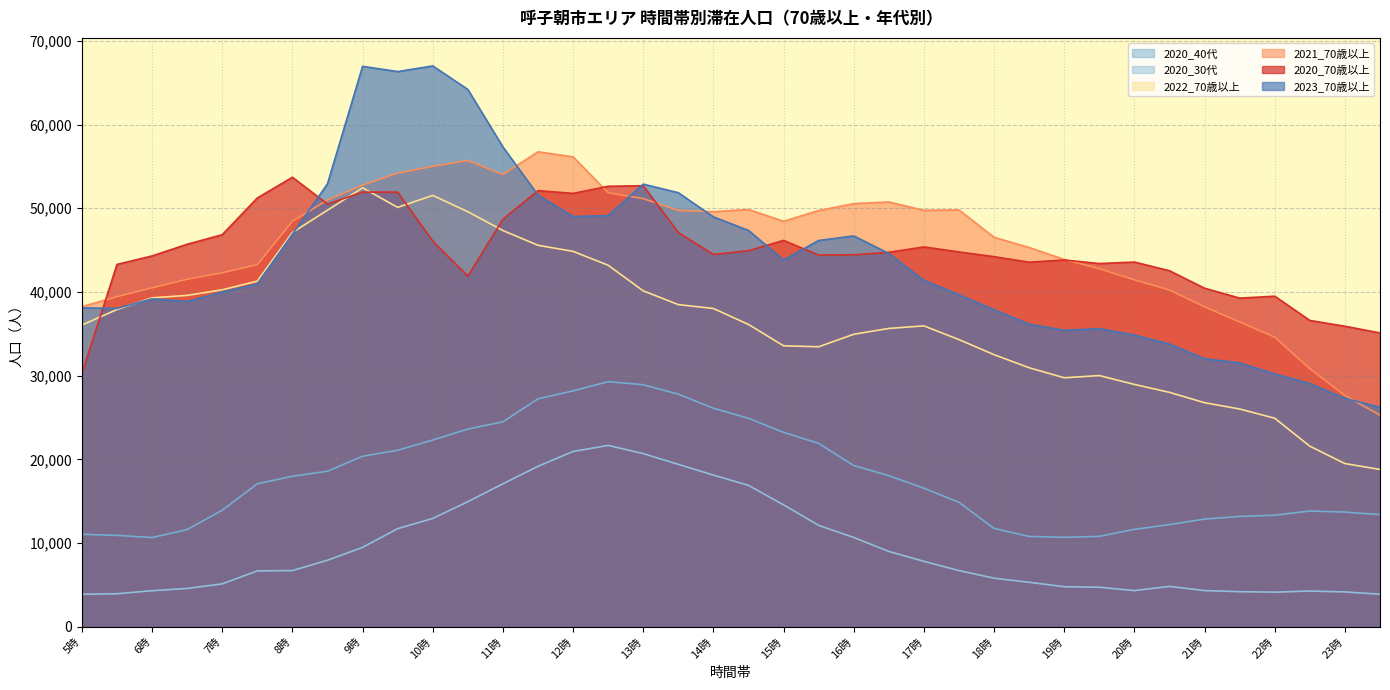

Reading left to right, what are all the values shown in this chart?

2020_70歳以上: 5時=30269	5時半=43294	6時=44309	6時半=45705	7時=46843	7時半=51234	8時=53704	8時半=50511	9時=51934	9時半=51932	10時=46082	10時半=41904	11時=48687	11時半=52108	12時=51778	12時半=52630	13時=52696	13時半=47108	14時=44480	14時半=44938	15時=46165	15時半=44415	16時=44448	16時半=44743	17時=45385	17時半=44785	18時=44222	18時半=43559	19時=43828	19時半=43400	20時=43579	20時半=42541	21時=40454	21時半=39271	22時=39501	22時半=36605	23時=35914	23時半=35111
2021_70歳以上: 5時=38256	5時半=39444	6時=40497	6時半=41525	7時=42298	7時半=43267	8時=48441	8時半=50992	9時=52768	9時半=54205	10時=55009	10時半=55713	11時=54040	11時半=56741	12時=56146	12時半=51853	13時=51153	13時半=49741	14時=49595	14時半=49855	15時=48449	15時半=49733	16時=50559	16時半=50752	17時=49760	17時半=49803	18時=46533	18時半=45318	19時=43885	19時半=42783	20時=41455	20時半=40244	21時=38233	21時半=36426	22時=34606	22時半=30847	23時=27646	23時半=25285
2022_70歳以上: 5時=36057	5時半=37914	6時=39304	6時半=39597	7時=40266	7時半=41299	8時=47112	8時半=49774	9時=52448	9時半=50109	10時=51540	10時半=49591	11時=47345	11時半=45581	12時=44854	12時半=43197	13時=40140	13時半=38497	14時=38031	14時半=36127	15時=33577	15時半=33461	16時=34956	16時半=35649	17時=35959	17時半=34316	18時=32515	18時半=30955	19時=29758	19時半=30023	20時=28962	20時半=28018	21時=26781	21時半=26028	22時=24926	22時半=21587	23時=19511	23時半=18808
2023_70歳以上: 5時=38112	5時半=38038	6時=39182	6時半=38873	7時=39989	7時半=40971	8時=46897	8時半=52925	9時=66953	9時半=66326	10時=67001	10時半=64195	11時=57328	11時半=51568	12時=49019	12時半=49126	13時=52886	13時半=51859	14時=48970	14時半=47356	15時=43823	15時半=46155	16時=46698	16時半=44597	17時=41390	17時半=39681	18時=37883	18時半=36162	19時=35428	19時半=35619	20時=34863	20時半=33788	21時=32033	21時半=31537	22時=30214	22時半=29070	23時=27302	23時半=26228
2020_30代: 5時=3903	5時半=3966	6時=4328	6時半=4598	7時=5144	7時半=6694	8時=6732	8時半=7967	9時=9502	9時半=11742	10時=12960	10時半=14960	11時=17096	11時半=19188	12時=20955	12時半=21680	13時=20702	13時半=19419	14時=18134	14時半=16905	15時=14583	15時半=12134	16時=10686	16時半=9018	17時=7835	17時半=6732	18時=5822	18時半=5334	19時=4805	19時半=4742	20時=4341	20時半=4844	21時=4343	21時半=4212	22時=4156	22時半=4287	23時=4182	23時半=3906
2020_40代: 5時=11067	5時半=10933	6時=10679	6時半=11626	7時=13940	7時半=17091	8時=17995	8時半=18599	9時=20385	9時半=21100	10時=22322	10時半=23631	11時=24495	11時半=27245	12時=28194	12時半=29296	13時=28923	13時半=27801	14時=26116	14時半=24918	15時=23240	15時半=21917	16時=19272	16時半=18070	17時=16567	17時半=14880	18時=11762	18時半=10809	19時=10699	19時半=10819	20時=11655	20時半=12223	21時=12881	21時半=13201	22時=13341	22時半=13847	23時=13716	23時半=13412